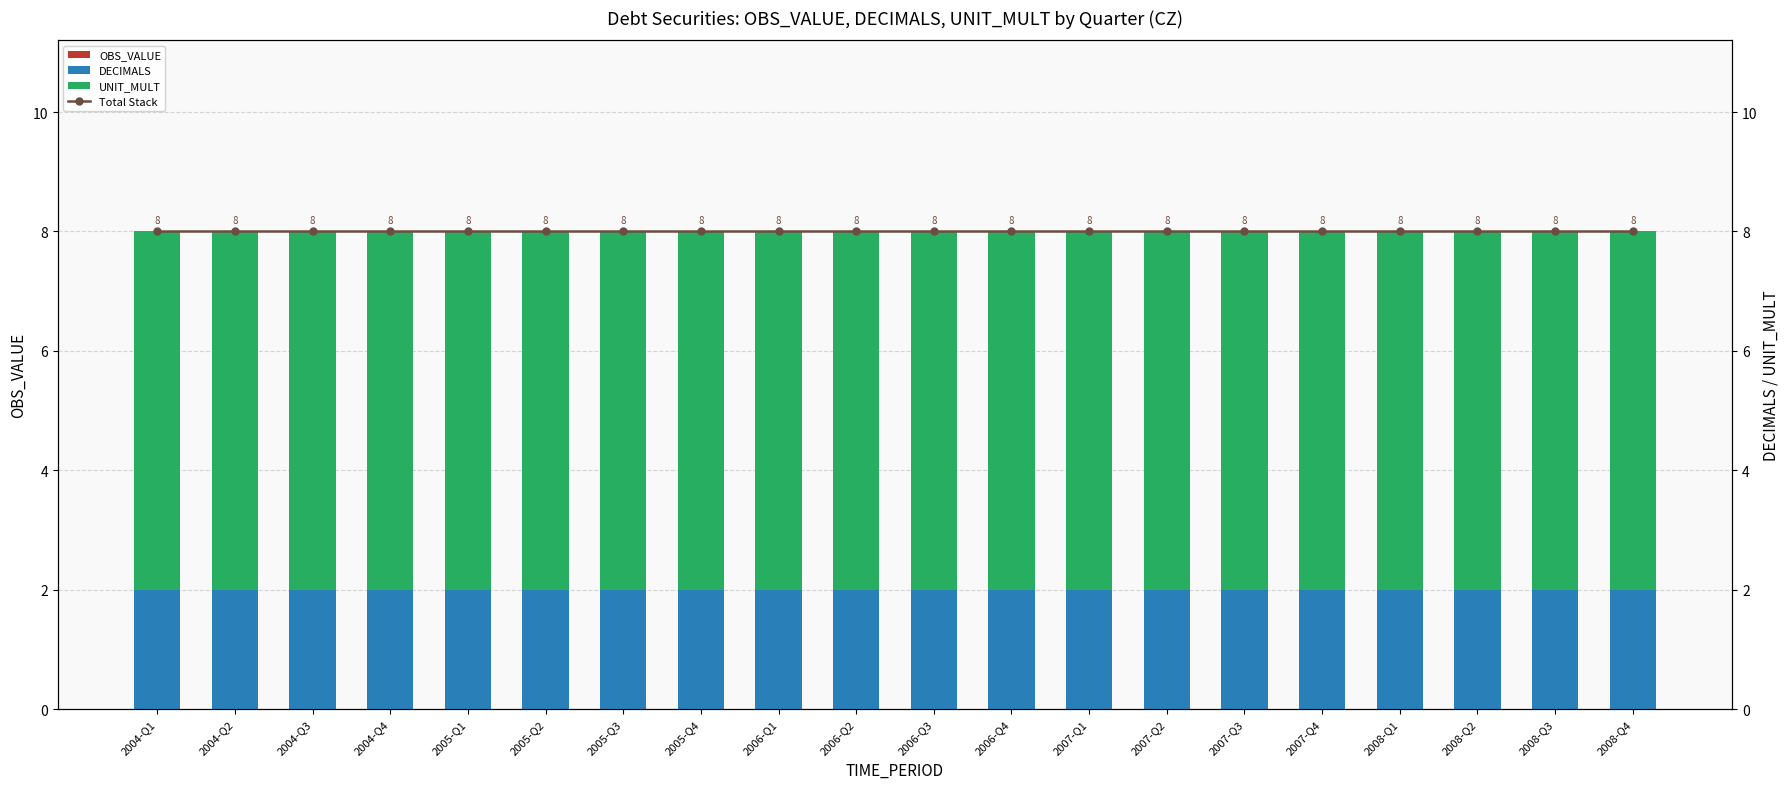

Rank the series by their average value, from lowest to highest.

OBS_VALUE, DECIMALS, UNIT_MULT, Total Stack